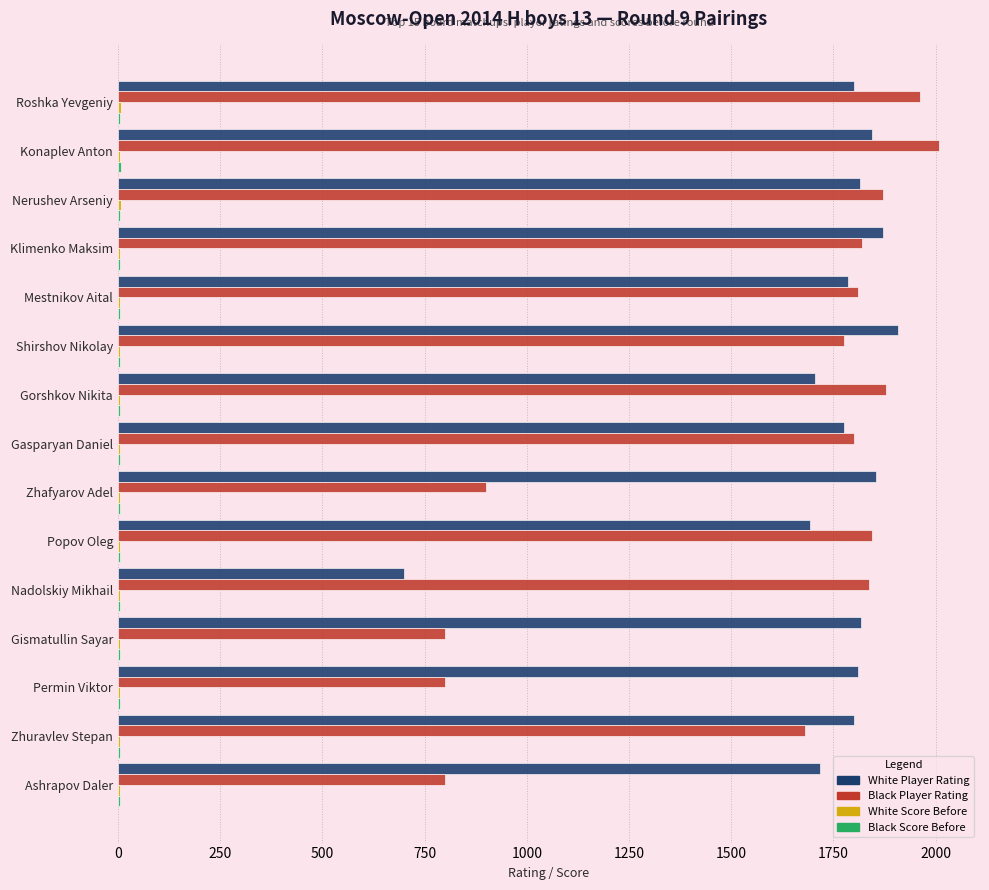

What is the sum of all White Player Rating values?

25897.0